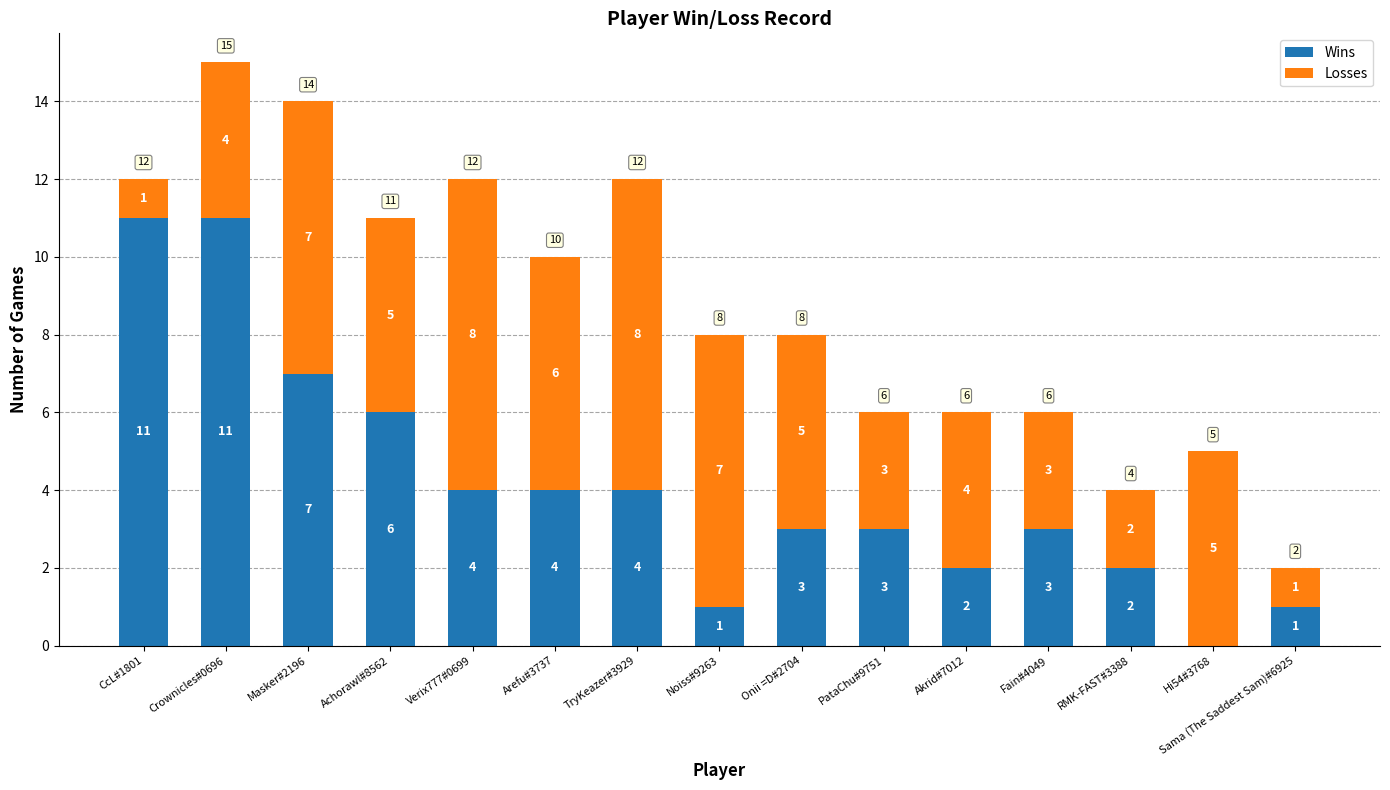

Is it true that Wins equals 2 at RMK-FAST#3388?

True